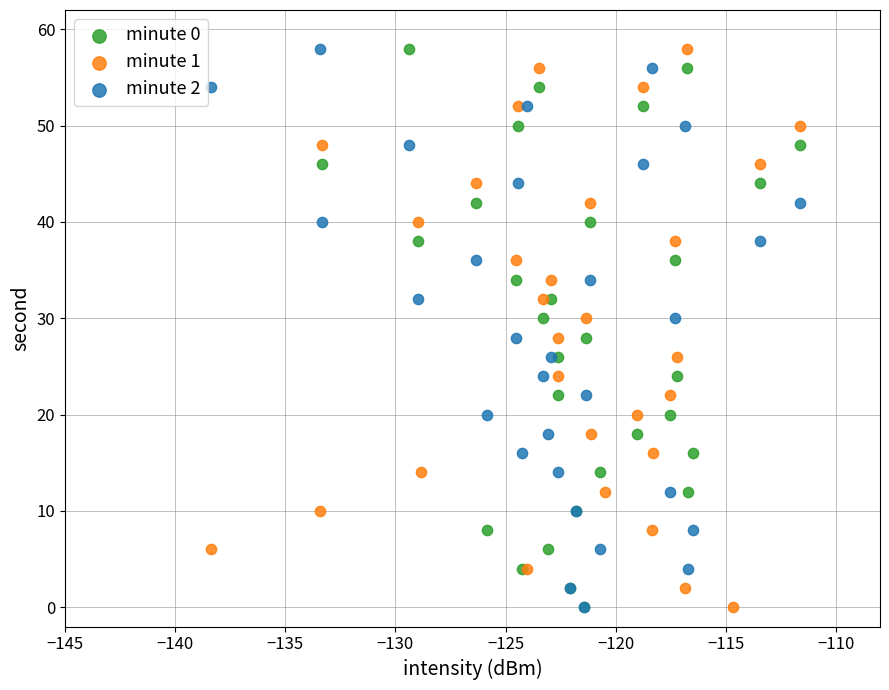

What are all the series names shown in the legend?

minute 0, minute 1, minute 2